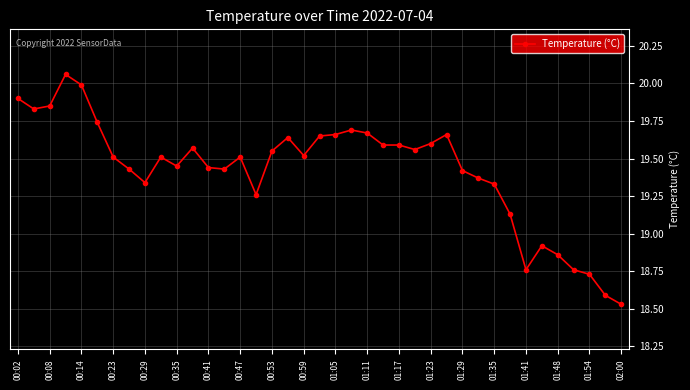

What is the value of the 5th point from the left?

20.0